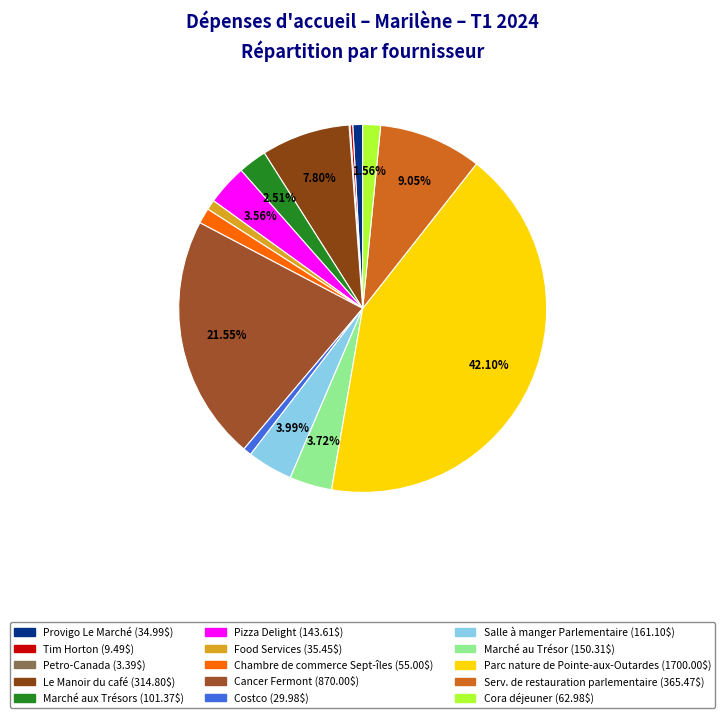

What is the largest slice in the pie chart?

Parc nature de Pointe-aux-Outardes